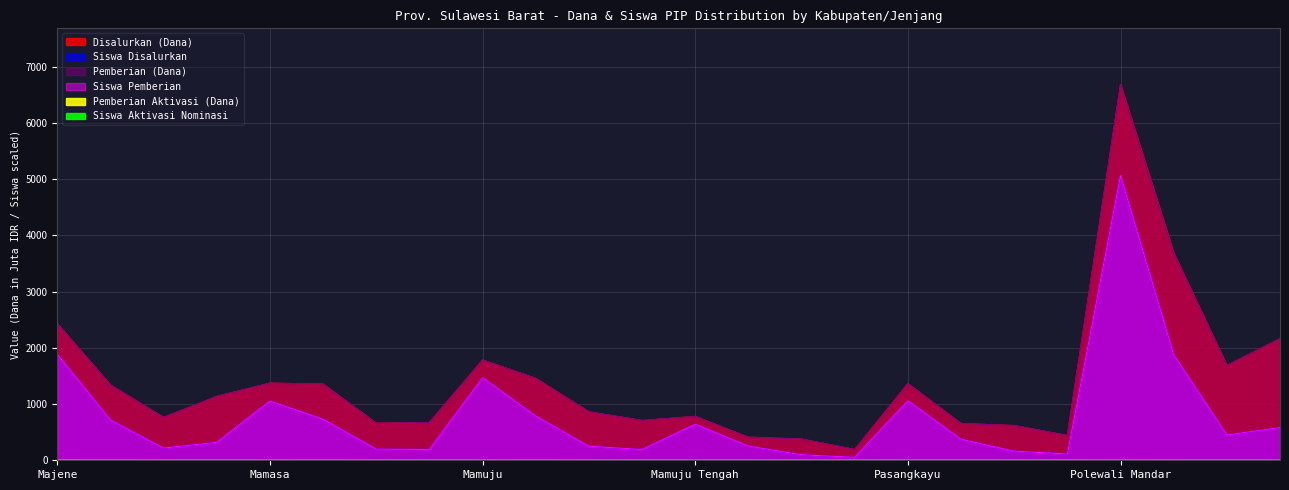

True or false: Siswa Disalurkan and Disalurkan (Dana) cross at least once.

False